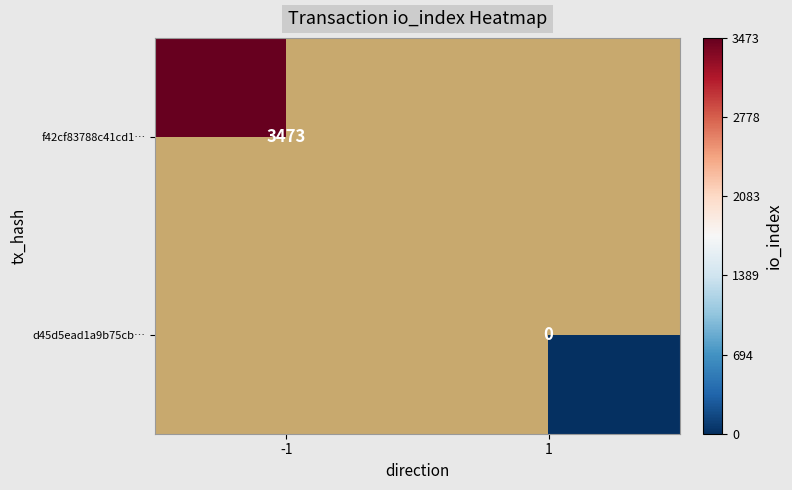

Rank the series at 1 from highest to lowest value.

f42cf83788c41cd1…, d45d5ead1a9b75cb…